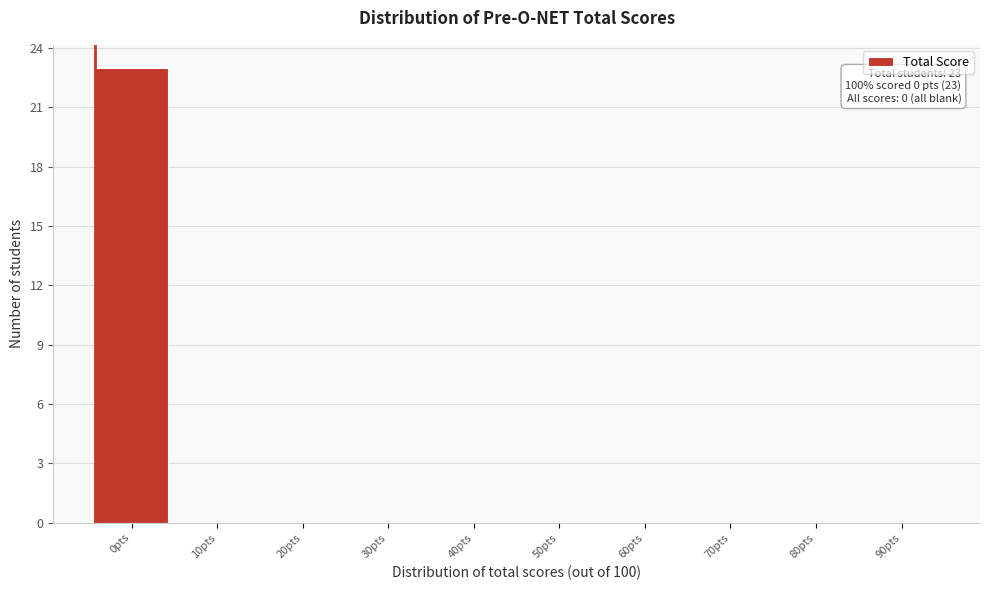

Reading left to right, transcribe all the data shown in this chart.

0pts=23	10pts=0	20pts=0	30pts=0	40pts=0	50pts=0	60pts=0	70pts=0	80pts=0	90pts=0